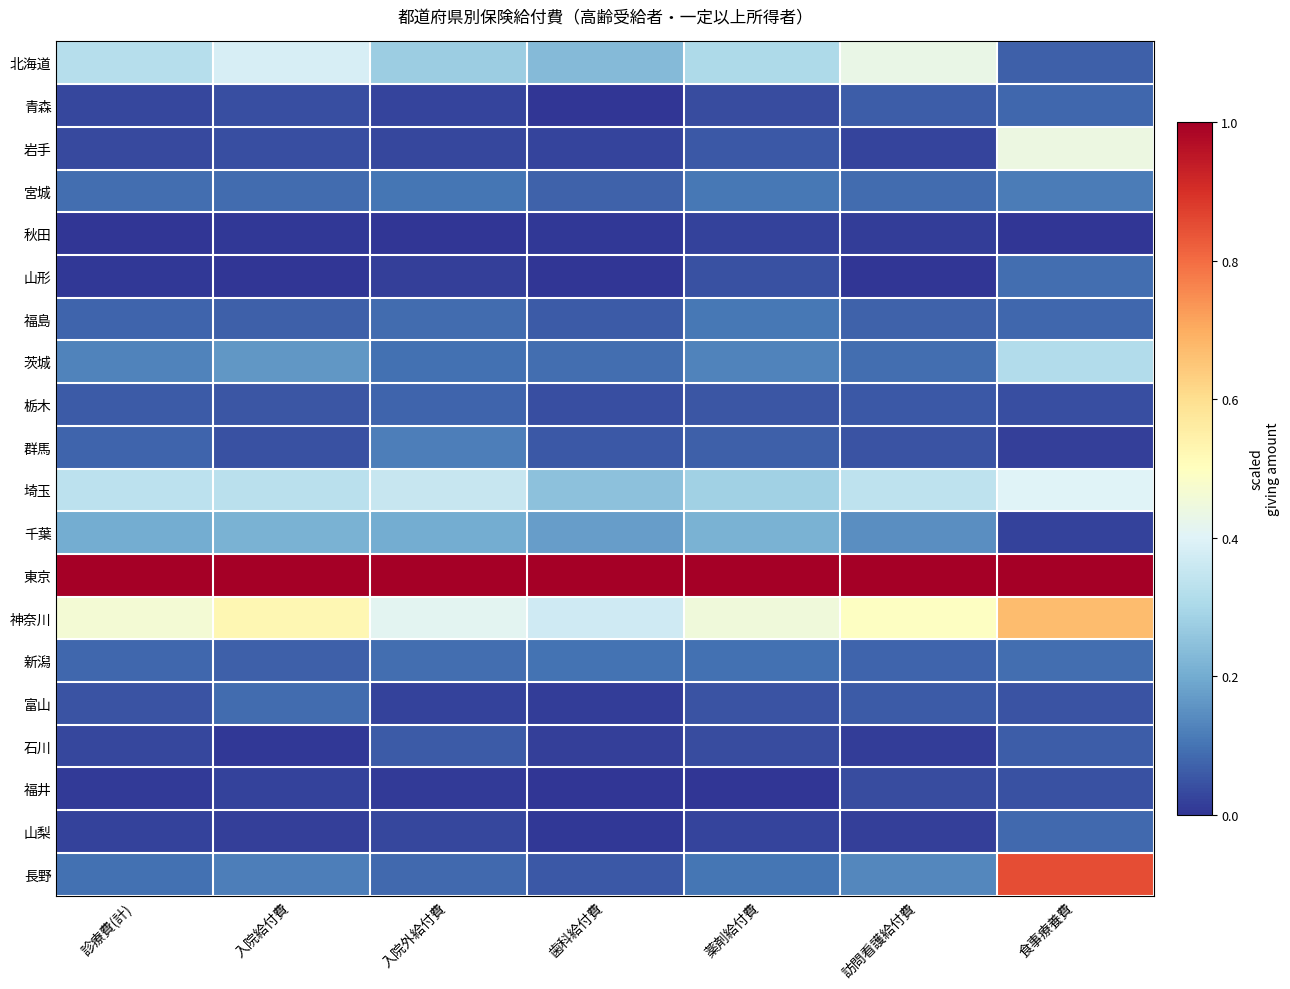

Between 歯科給付費 and 診療費(計), which is larger?

診療費(計)